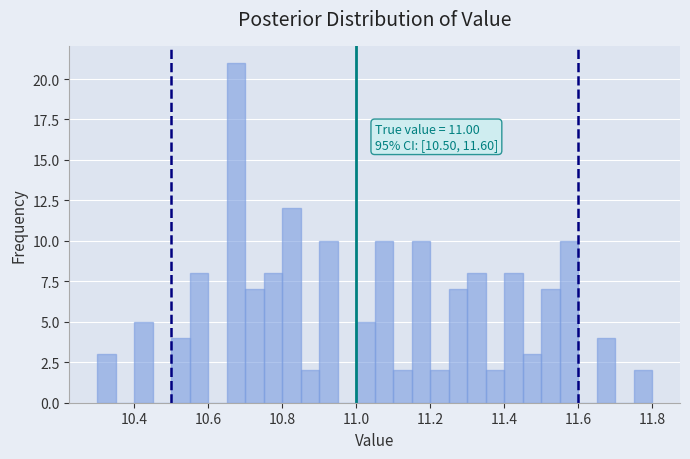

Around what value on the x-axis is the tallest bar? Give the approximate position of its centre, as read against the axis.

10.68